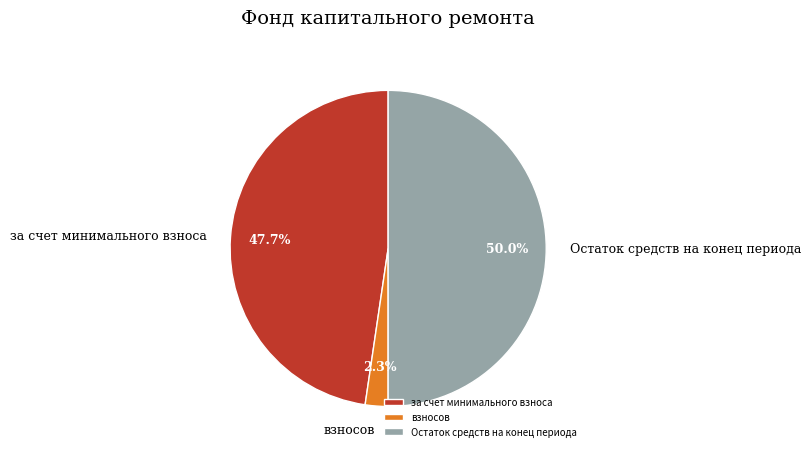

Which slice is the largest?

Остаток средств на конец периода